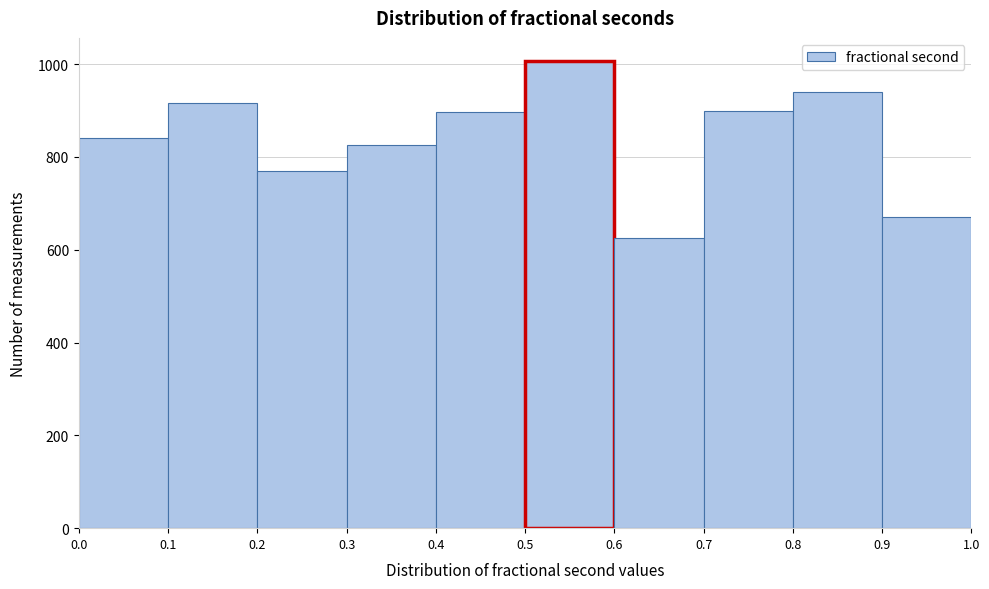

Reading left to right, transcribe this chart: for each bar, give the range it covers on the x-axis and its height. The values are not printed on the chart, so give them approximately, as read against the axis.

0.0 to 0.1: 840
0.1 to 0.2: 920
0.2 to 0.3: 780
0.3 to 0.4: 820
0.4 to 0.5: 900
0.5 to 0.6: 1000
0.6 to 0.7: 620
0.7 to 0.8: 900
0.8 to 0.9: 940
0.9 to 1.0: 680